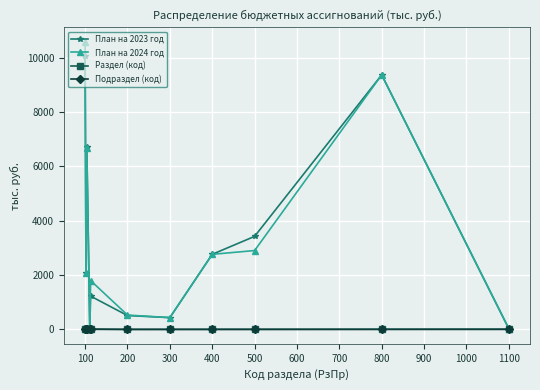

How many data points does each series have?

11